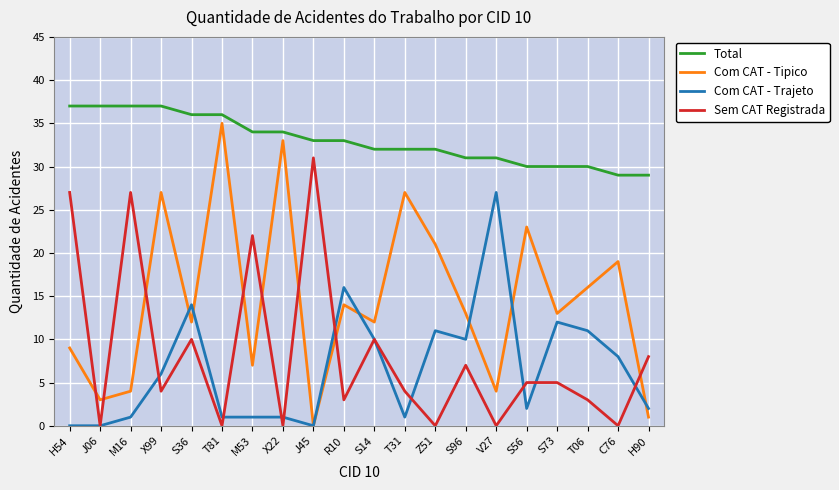

Count the number of data series in this chart.

4